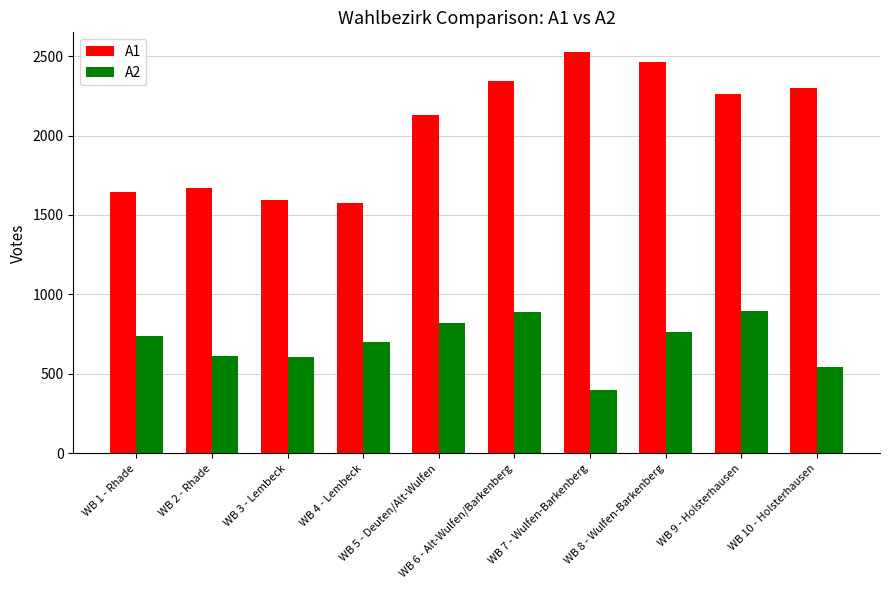

The A2 series shows 1332 at WB 1 - Rhade. True or false?

False